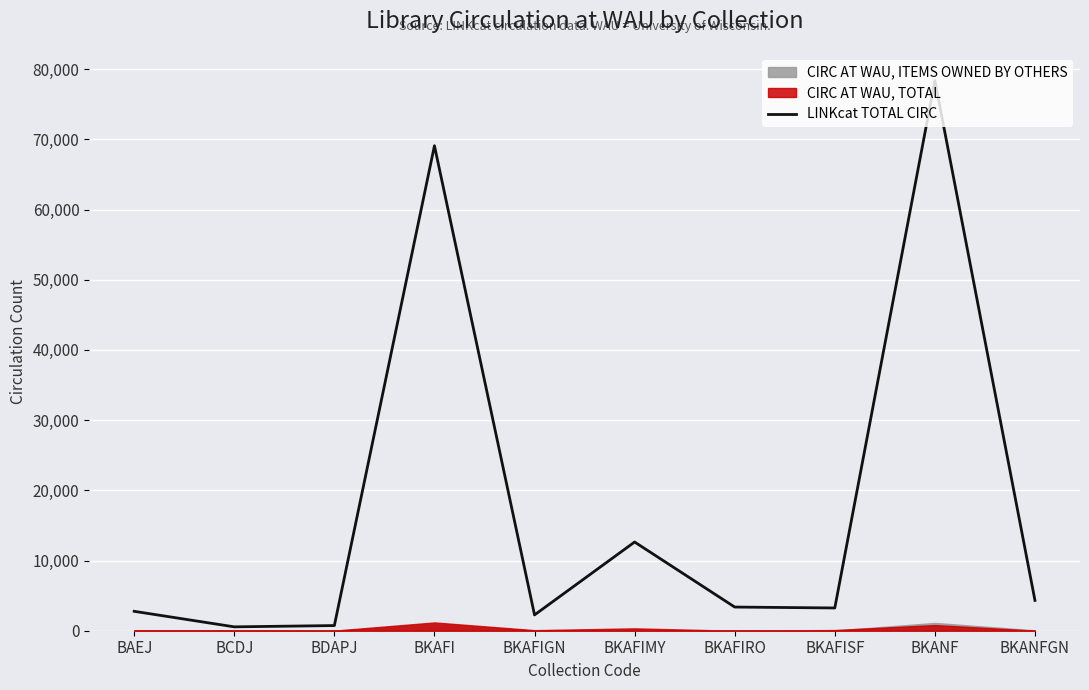

Reading left to right, transcribe all the data shown in this chart.

2765	551	736	69090	2251	12637	3372	3242	78381	4319